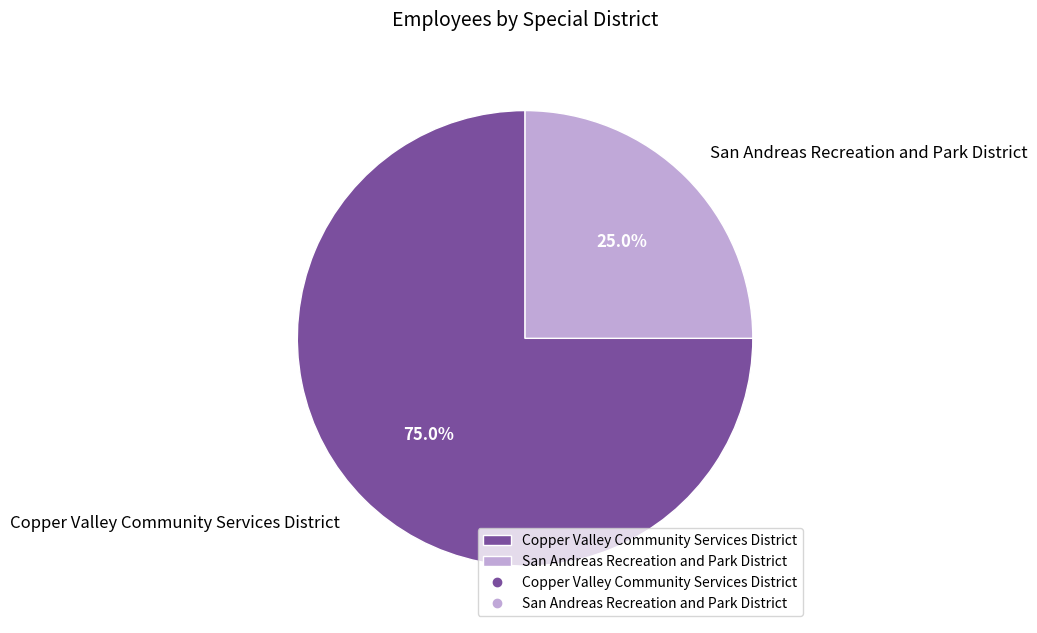

What is the ratio of the value at Copper Valley Community Services District to the value at San Andreas Recreation and Park District?

3.0